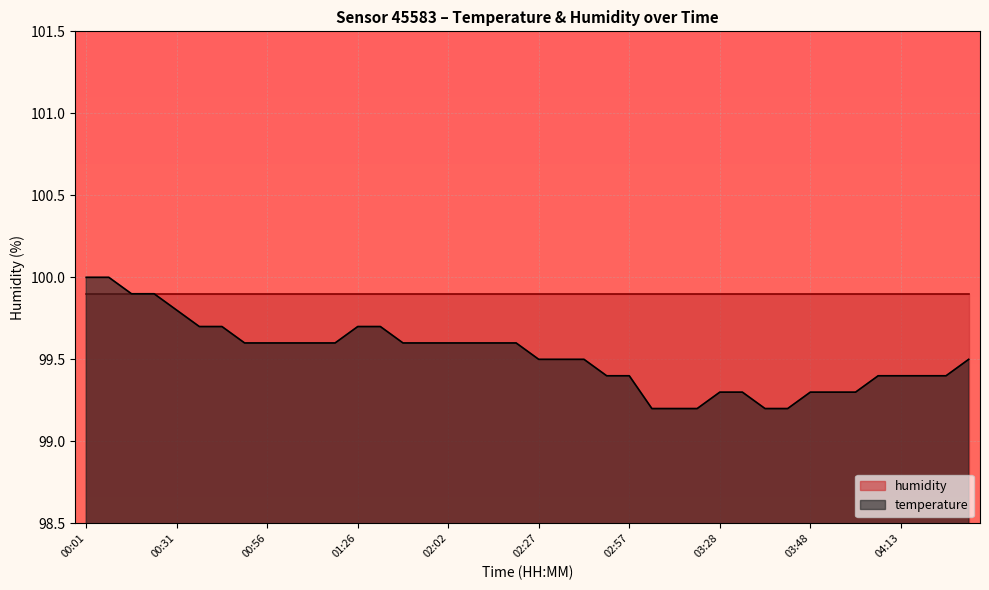

List the labels in order of value, smallest first.

03:12, 03:18, 03:23, 03:38, 03:43, 03:28, 03:33, 03:48, 03:53, 03:58, 02:52, 02:57, 04:08, 04:13, 04:18, 04:28, 02:27, 02:37, 02:47, 04:33, 00:51, 00:56, 01:01, 01:06, 01:11, 01:51, 01:56, 02:02, 02:07, 02:12, 02:22, 00:41, 00:46, 01:26, 01:36, 00:31, 00:16, 00:21, 00:01, 00:06